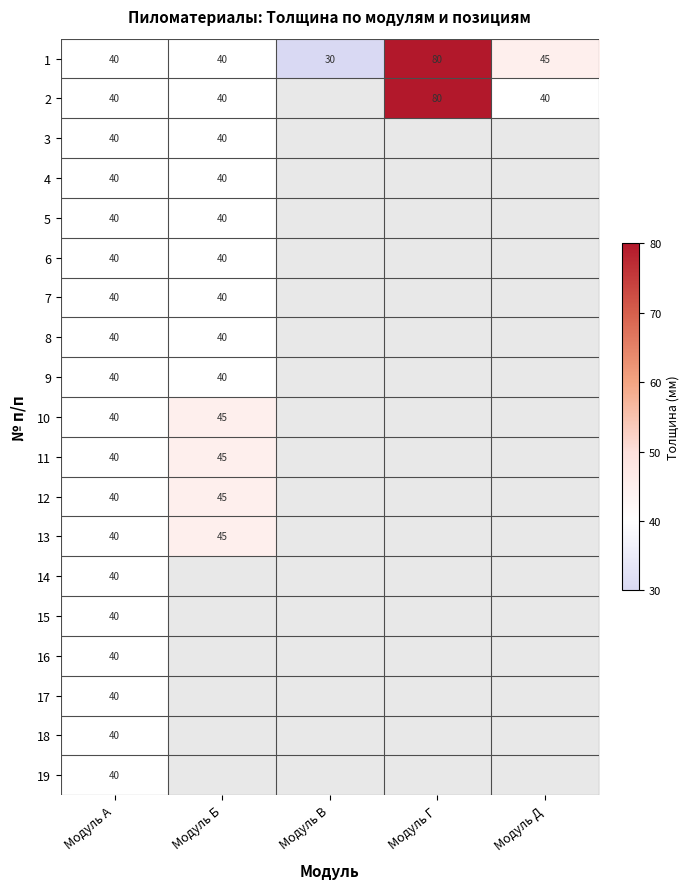

The 4 series shows 21 at Модуль Б. True or false?

False